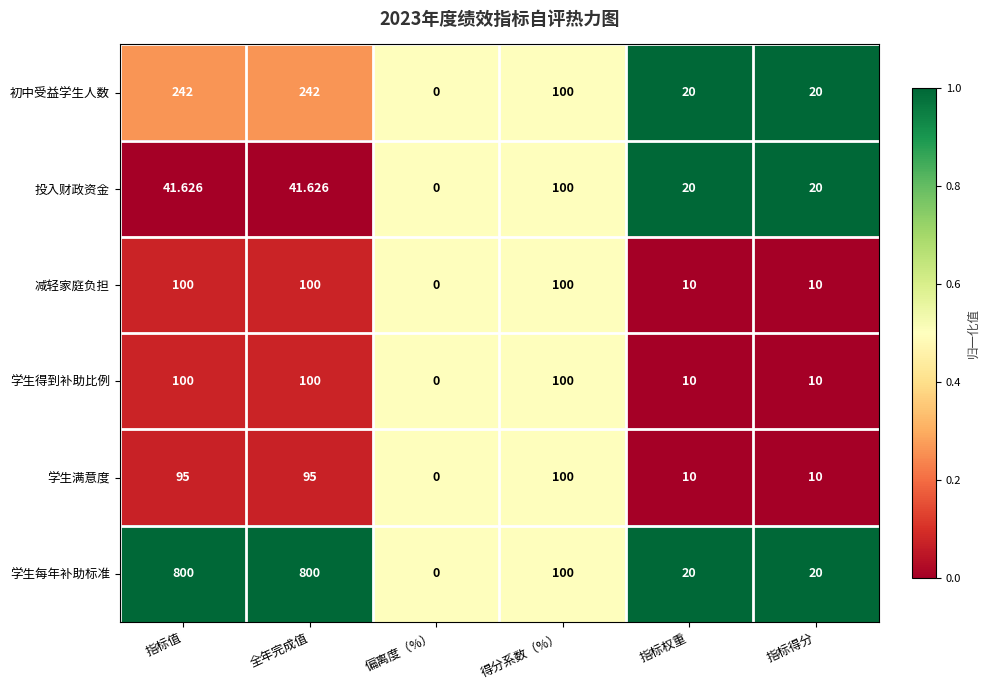

Where does the 投入财政资金 series first go above 41?

指标值